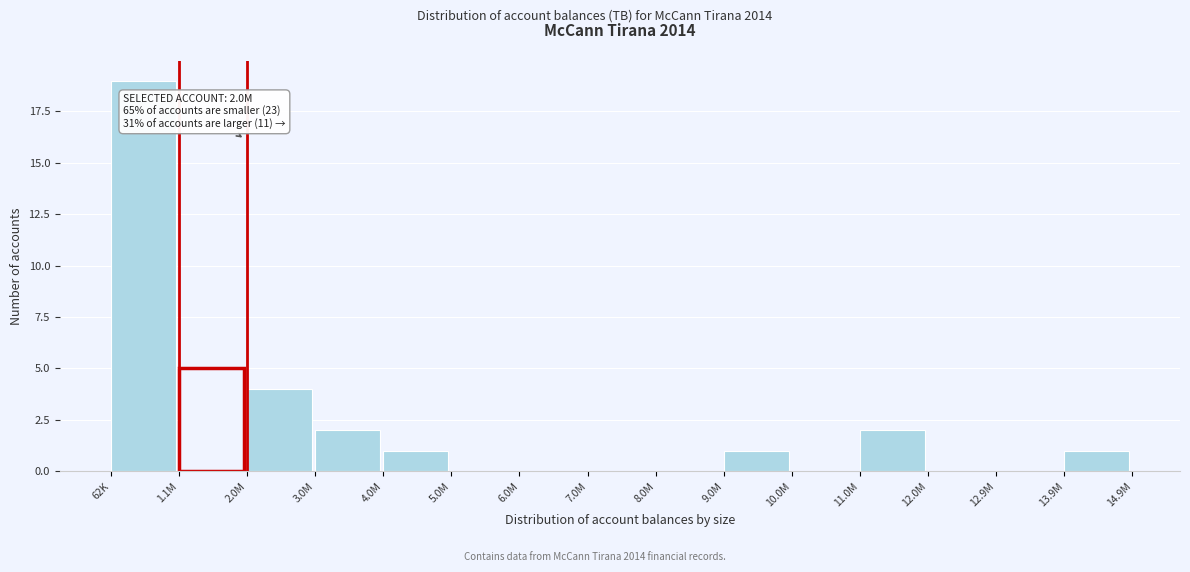

Reading left to right, list all the values displayed in this chart.

62K=19	1.1M=5	2.0M=4	3.0M=2	4.0M=1	5.0M=0	6.0M=0	7.0M=0	8.0M=0	9.0M=1	10.0M=0	11.0M=2	12.0M=0	12.9M=0	13.9M=1